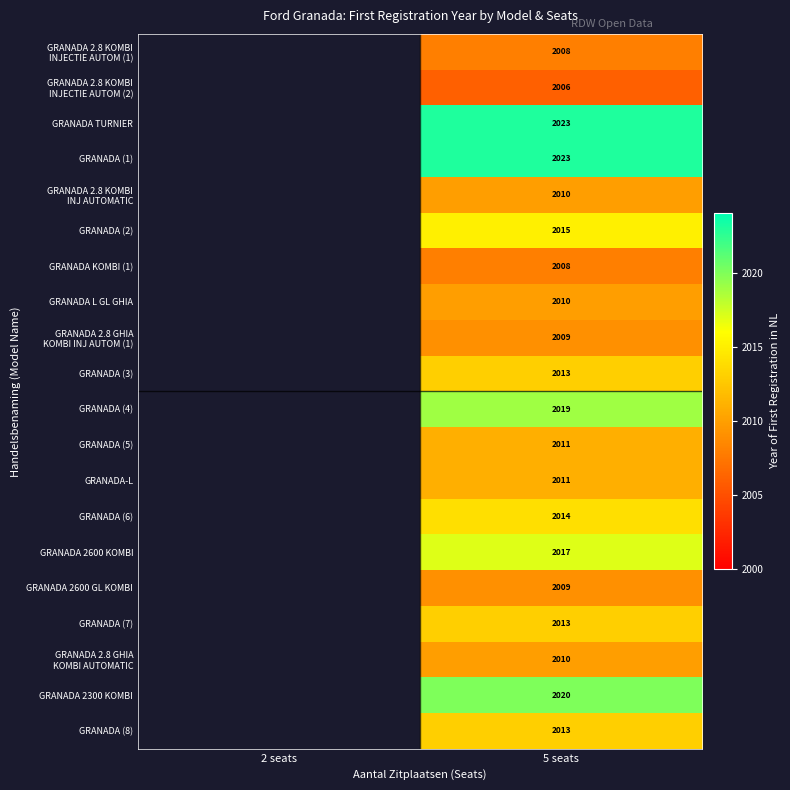

Which label corresponds to the smallest value in the chart?

5 seats